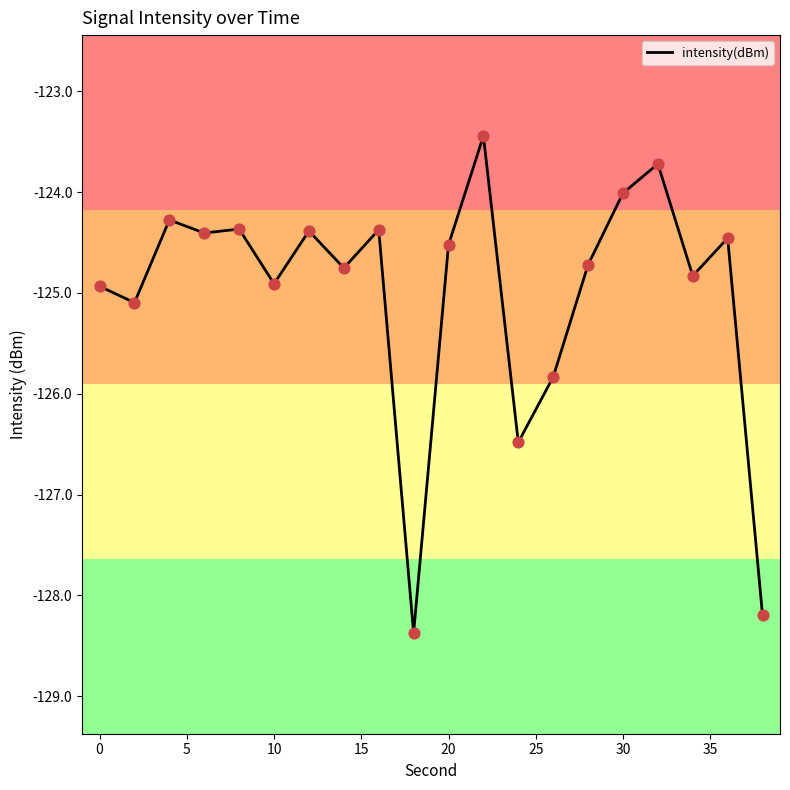

What is the maximum value shown in the chart?

-123.4